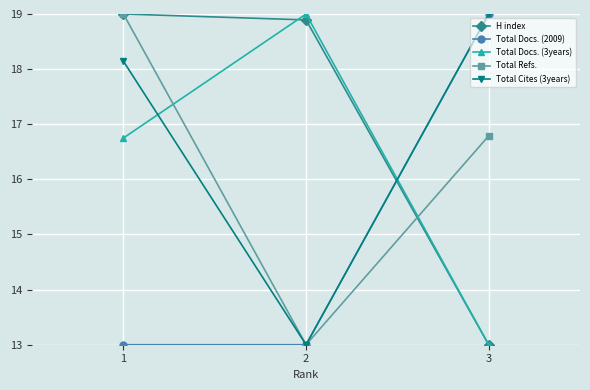

The Total Cites (3years) series shows 12.1 at 3. True or false?

False